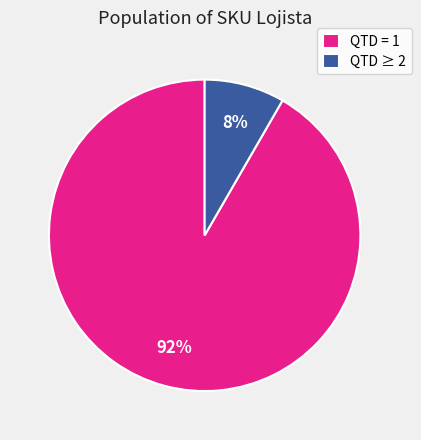

How many segments does this pie chart have?

2